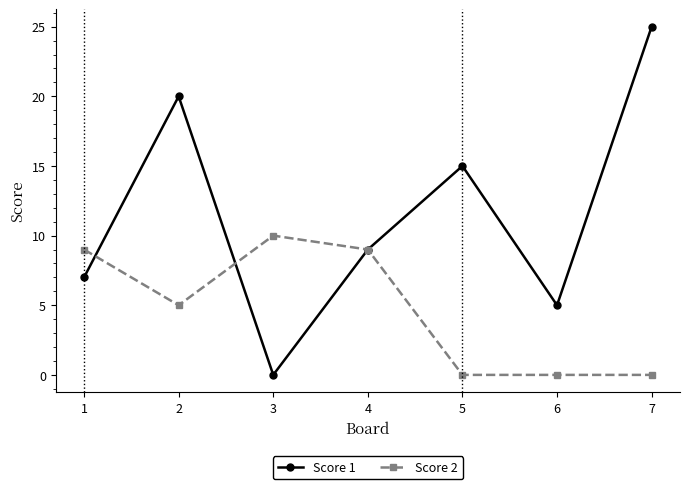

Reading right to left, extract all data points from this chart.

Score 1: 25	5	15	9	0	20	7
Score 2: 0	0	0	9	10	5	9